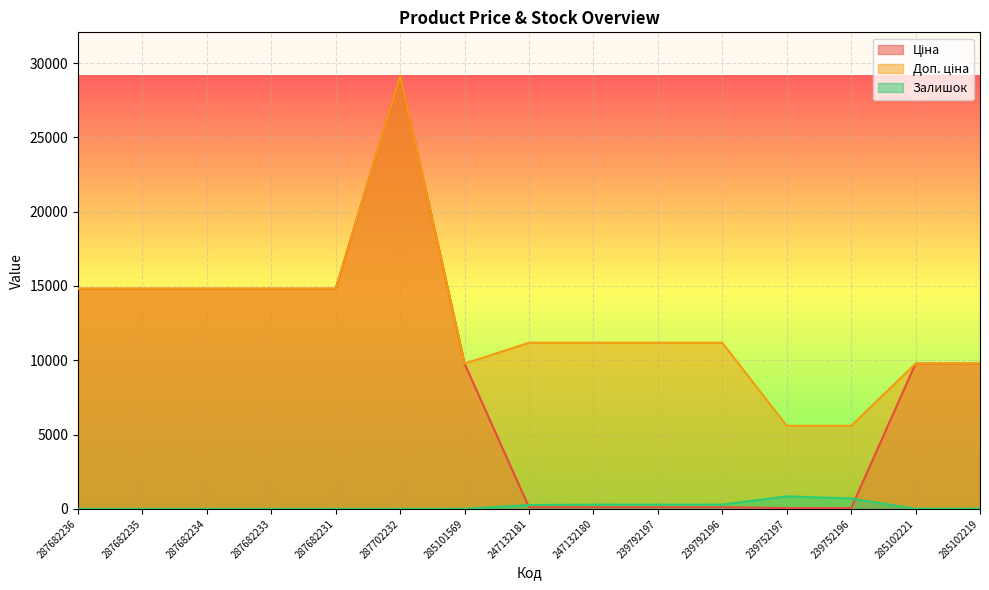

Rank the series at 247132181 from highest to lowest value.

Доп. ціна, Залишок, Ціна